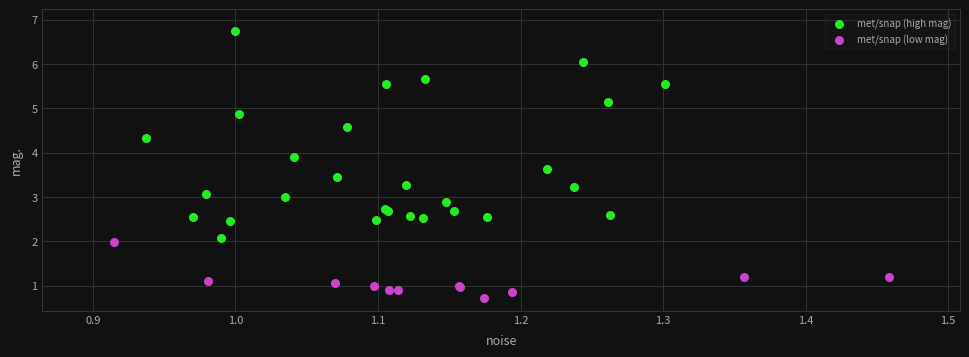

Which series reaches the maximum Y coordinate?

met/snap (high mag)